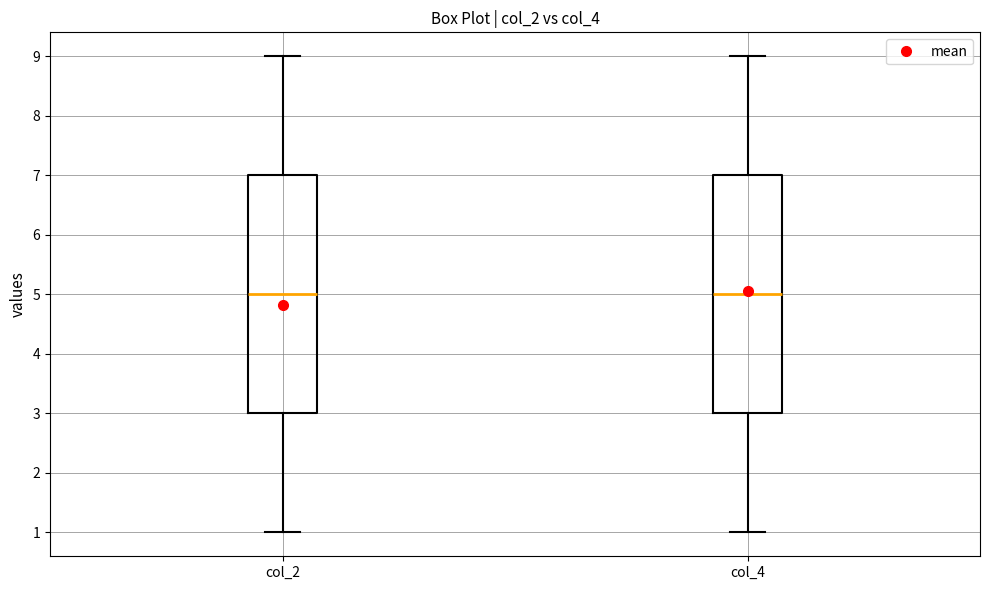

Reading left to right, read every box against the y-axis: the position of its median line, the range the box covers, and the ends of its whiskers. The values are not printed on the chart, so give them approximately, as read against the axis.

col_2: median 5, box 3 to 7, whiskers 1 to 9
col_4: median 5, box 3 to 7, whiskers 1 to 9